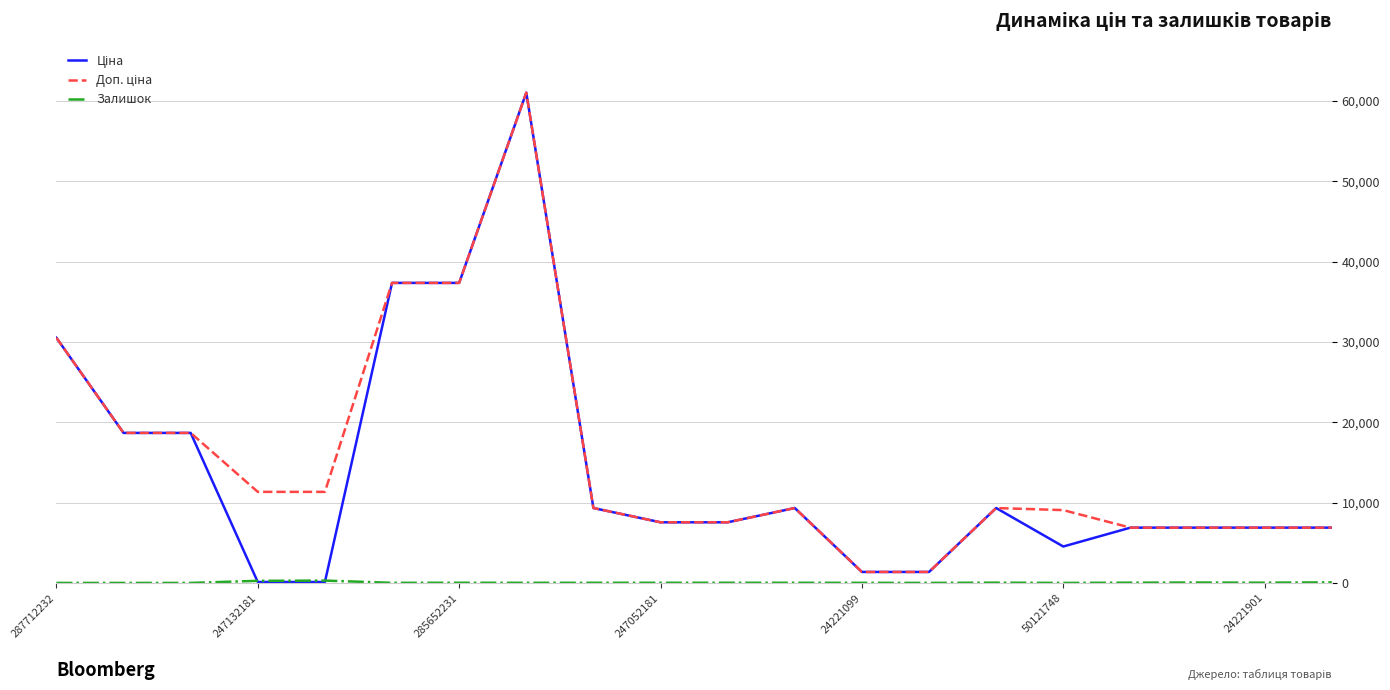

What is the maximum value shown in the chart?

61024.7